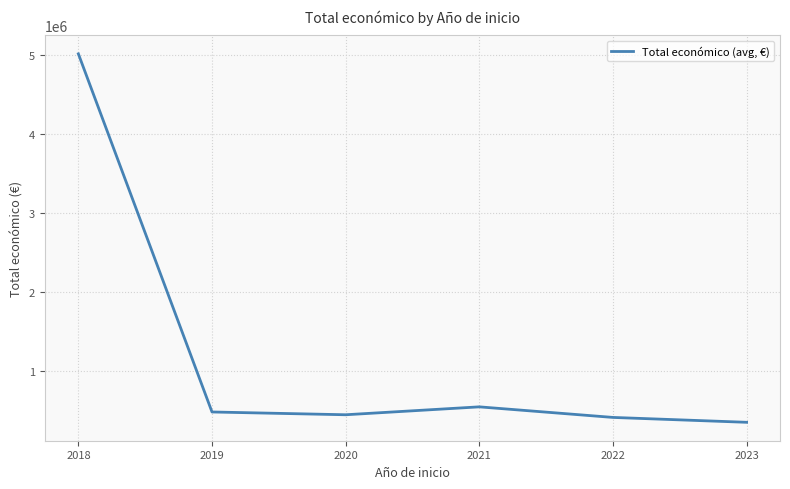

True or false: there are more than 2 points higher than both neighbors.

False